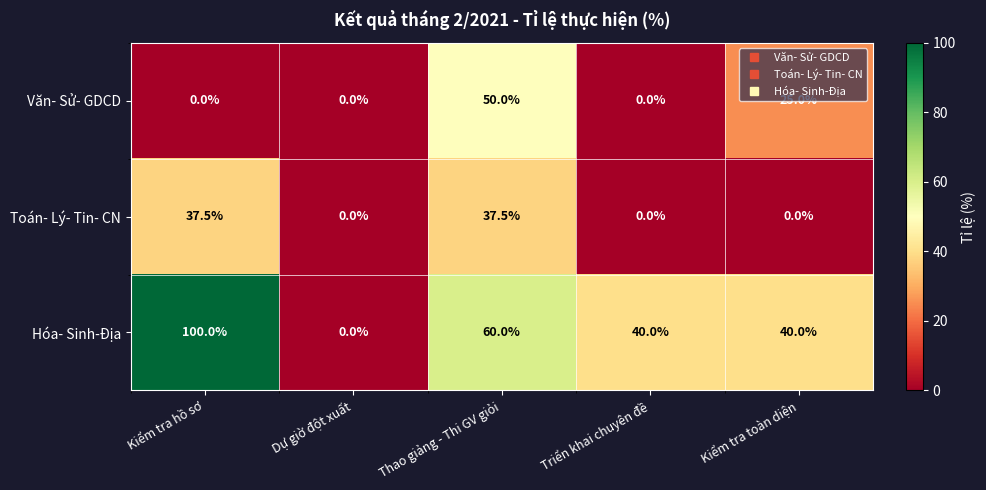

What is the sum of the Hóa- Sinh-Địa values at Triển khai chuyên đề and Kiểm tra toàn diện?

80.0